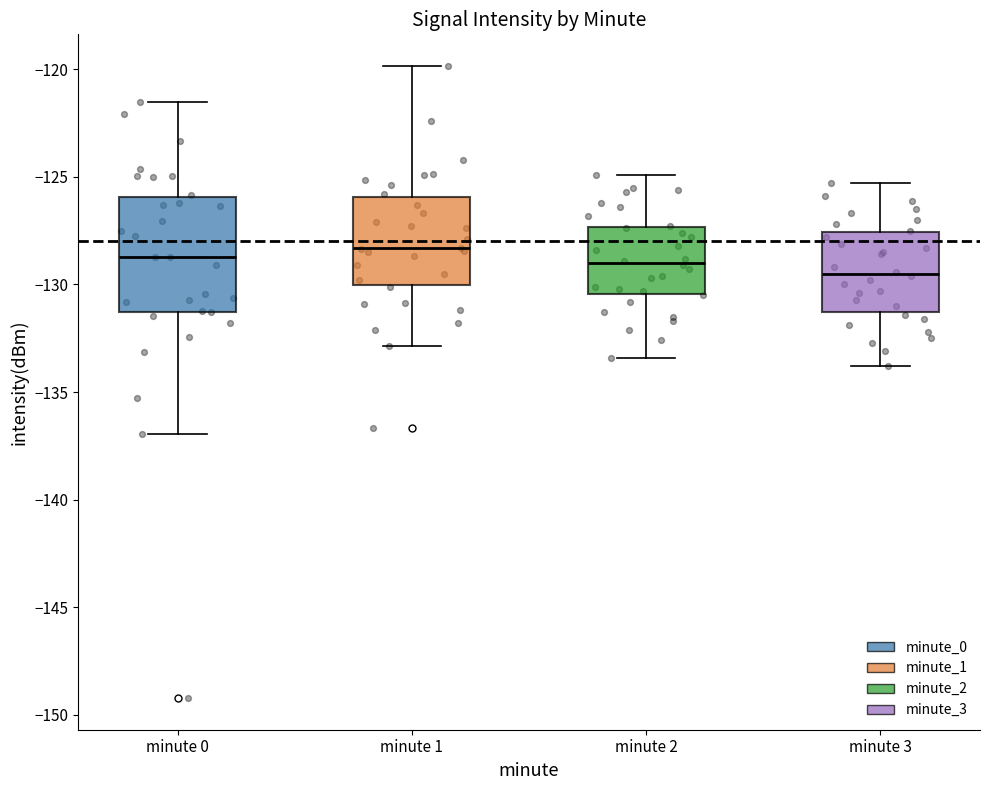

Reading left to right, transcribe this box plot: for each box, give where its median line is, the range the box spans, and where its two whiskers end, as read against the y-axis. The values are not printed on the chart, so give them approximately, as read against the axis.

minute 0: median -128.5, box -131.5 to -126.0, whiskers -137.0 to -121.5
minute 1: median -128.5, box -130.0 to -126.0, whiskers -133.0 to -120.0
minute 2: median -129.0, box -130.5 to -127.5, whiskers -133.5 to -125.0
minute 3: median -129.5, box -131.5 to -127.5, whiskers -134.0 to -125.5